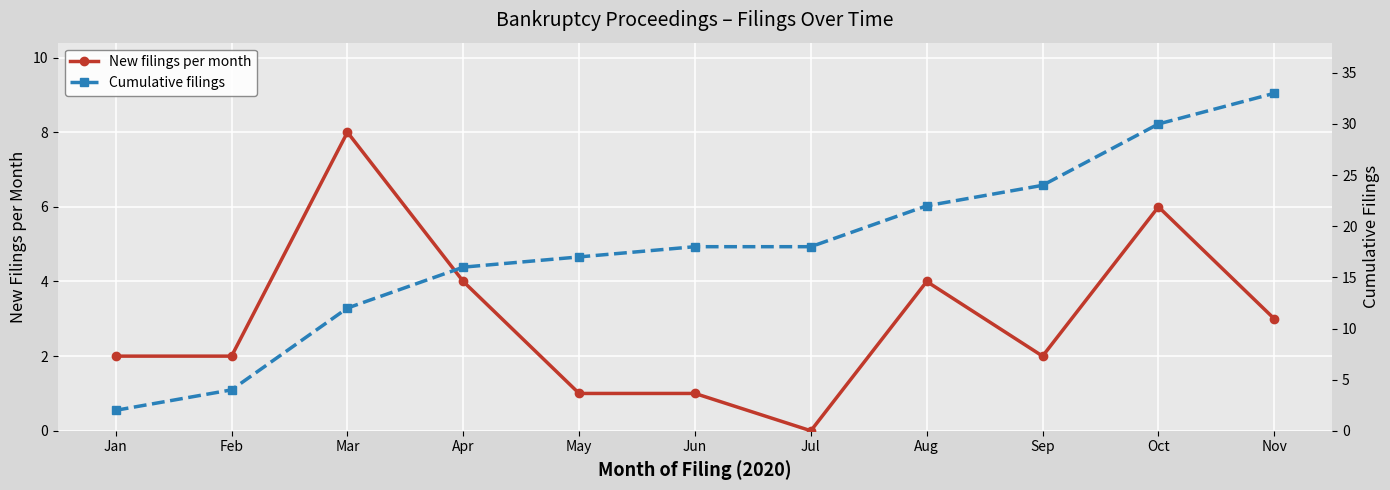

The value of New filings per month at Oct is 6. True or false?

True